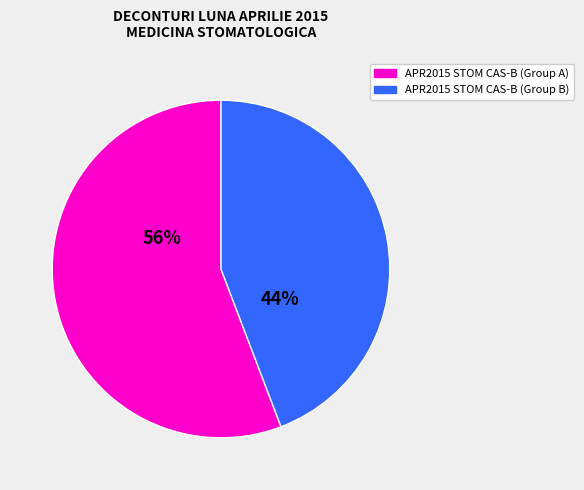

Is there a majority slice in this chart?

Yes